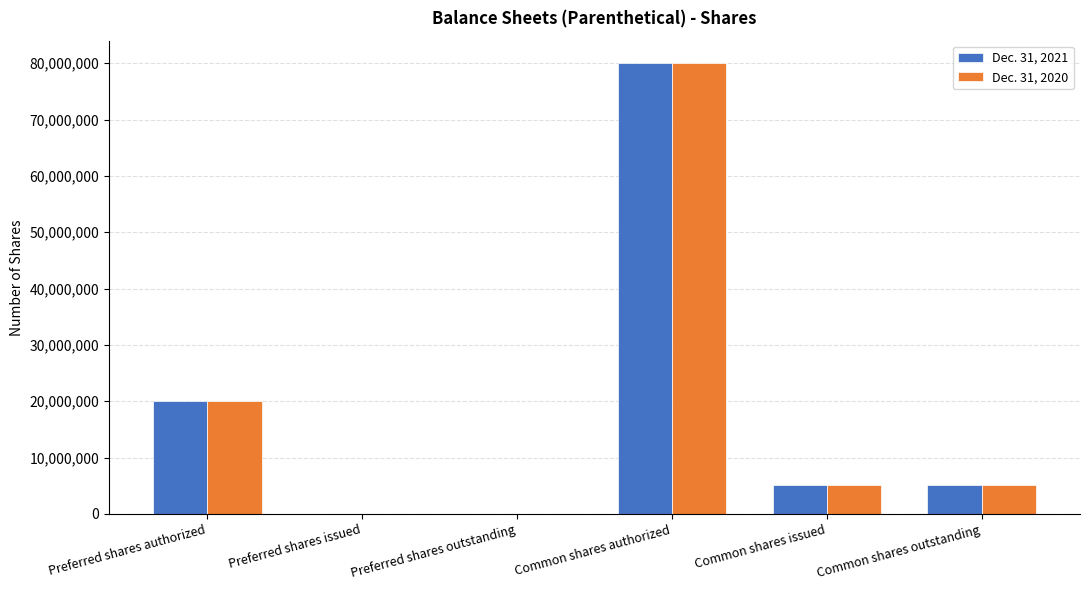

Reading right to left, list all the values displayed in this chart.

Dec. 31, 2021: 5199000	5199000	80000000	0	0	20000000
Dec. 31, 2020: 5199000	5199000	80000000	0	0	20000000